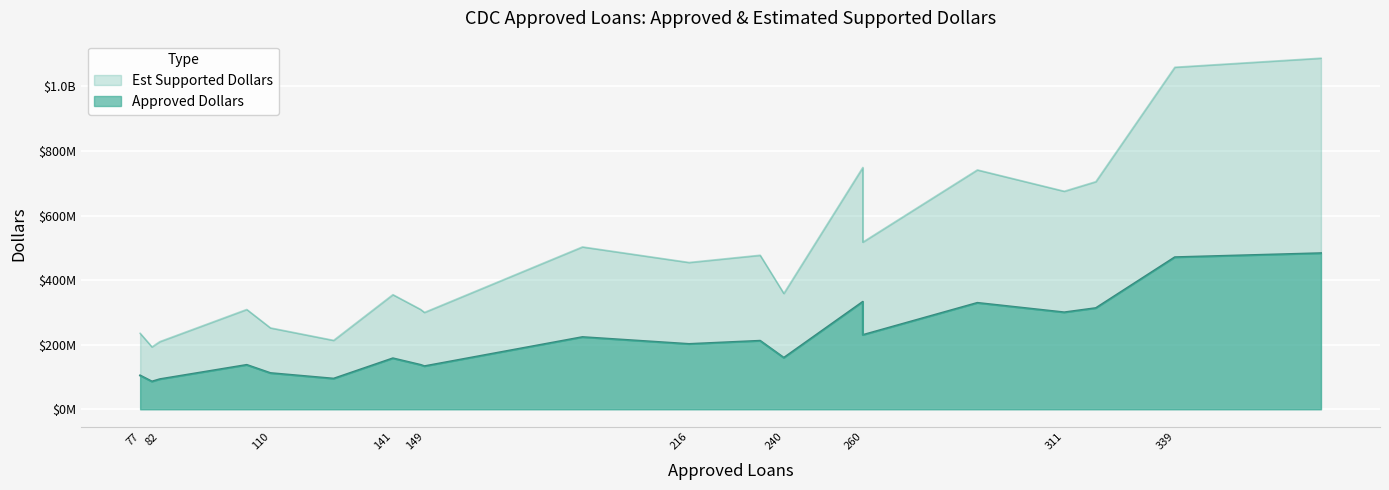

True or false: est_supported_dollars and x intersect in this chart.

False